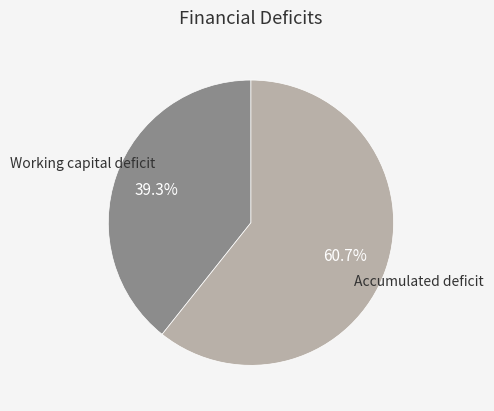

What percentage is the Accumulated deficit slice, to the nearest percent?

61%